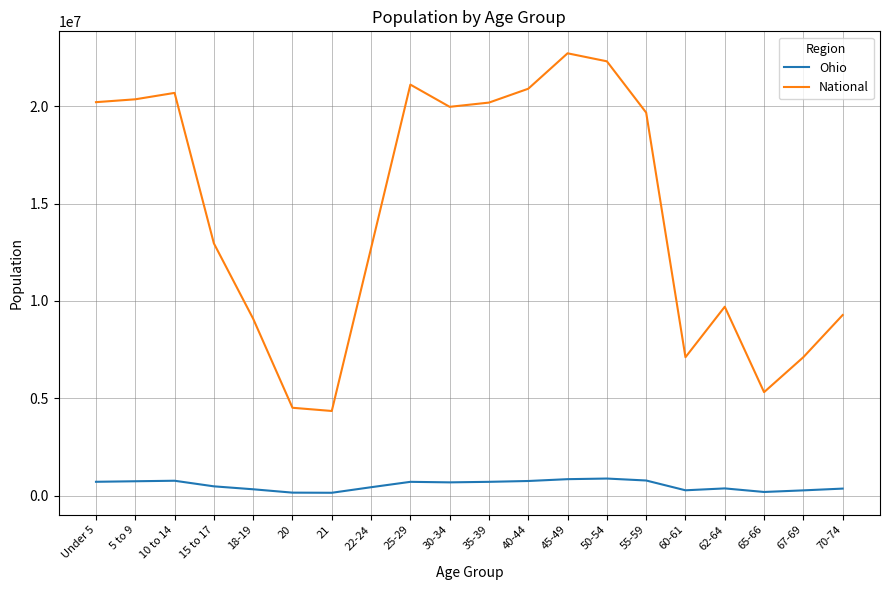

Count the number of categories in the chart.

20